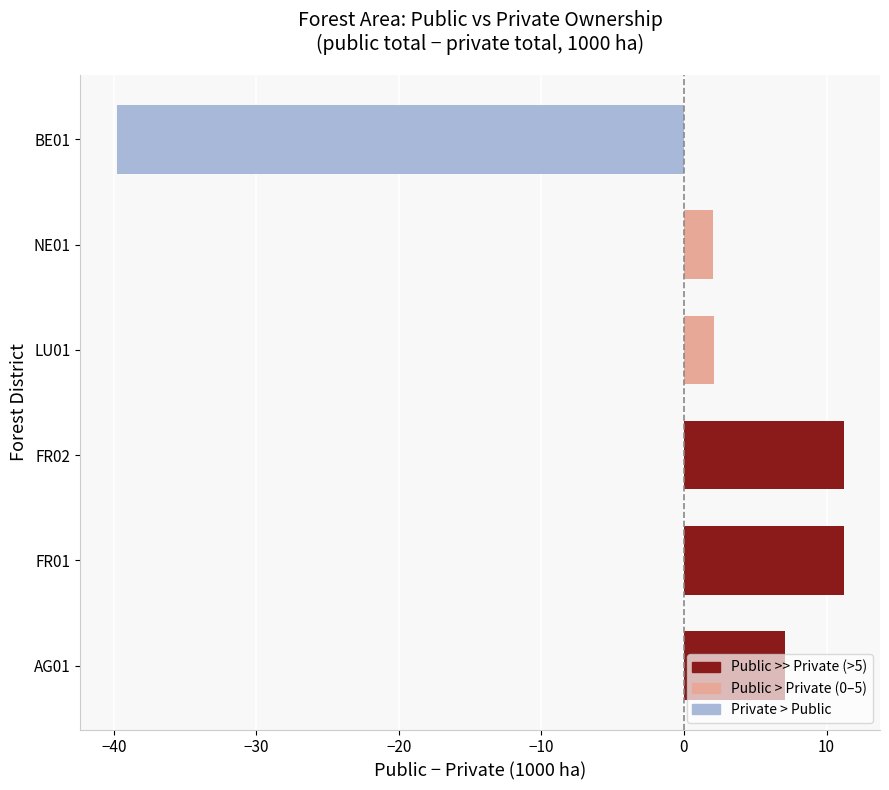

What is the sum of the values at BE01 and FR02?

-28.6